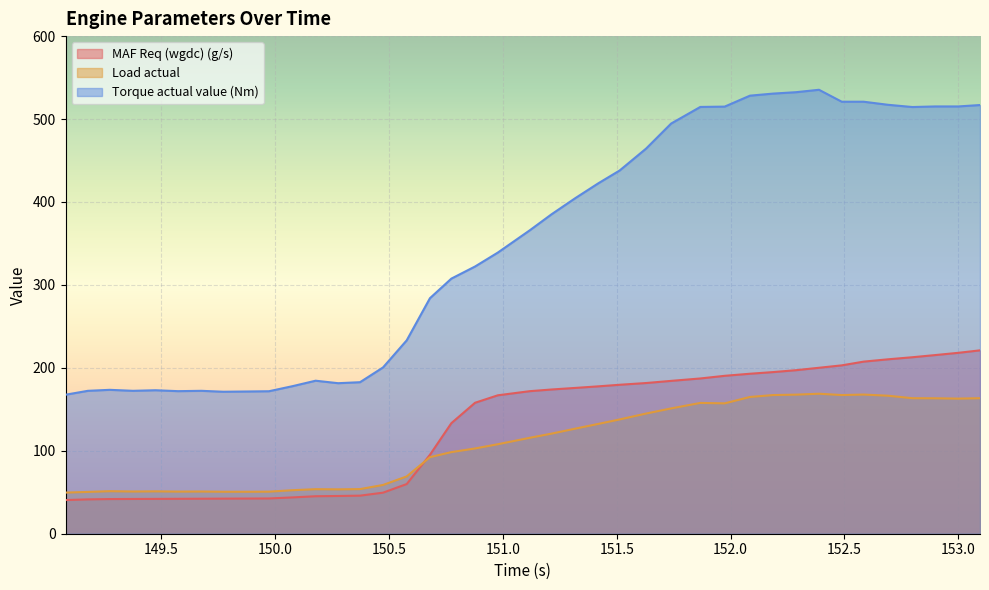

What is the label of the 2nd point from the right?

152.999